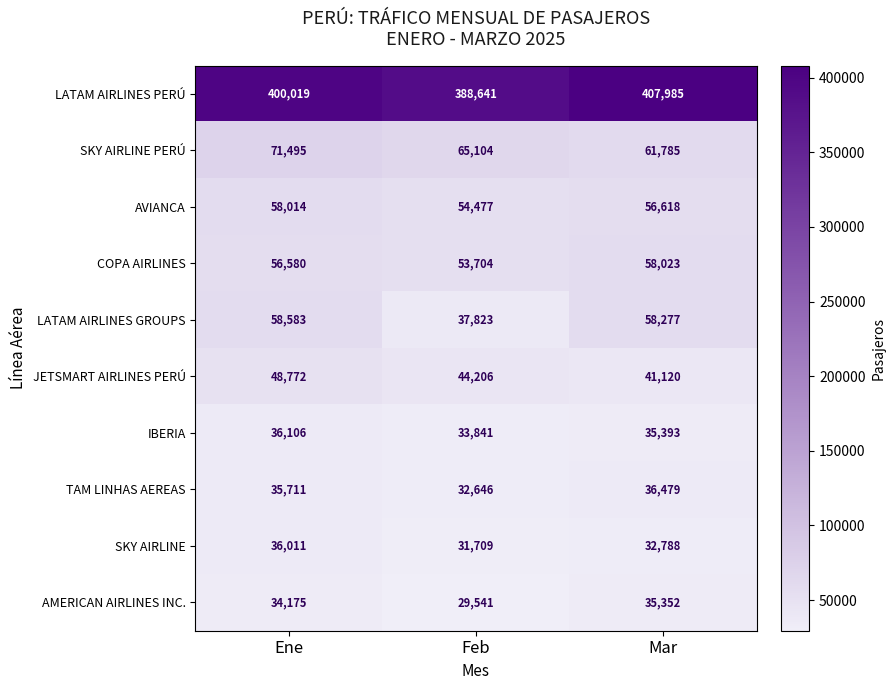

Which category has the lowest value in the JETSMART AIRLINES PERÚ series?

Mar